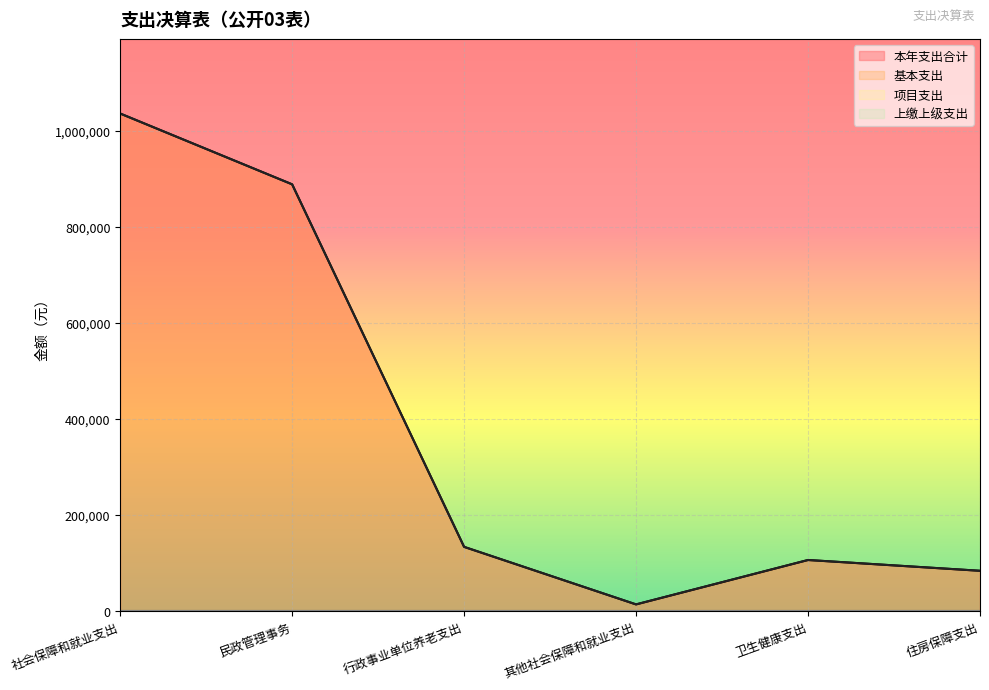

What is the approximate value of 基本支出 at 住房保障支出?

83874.0